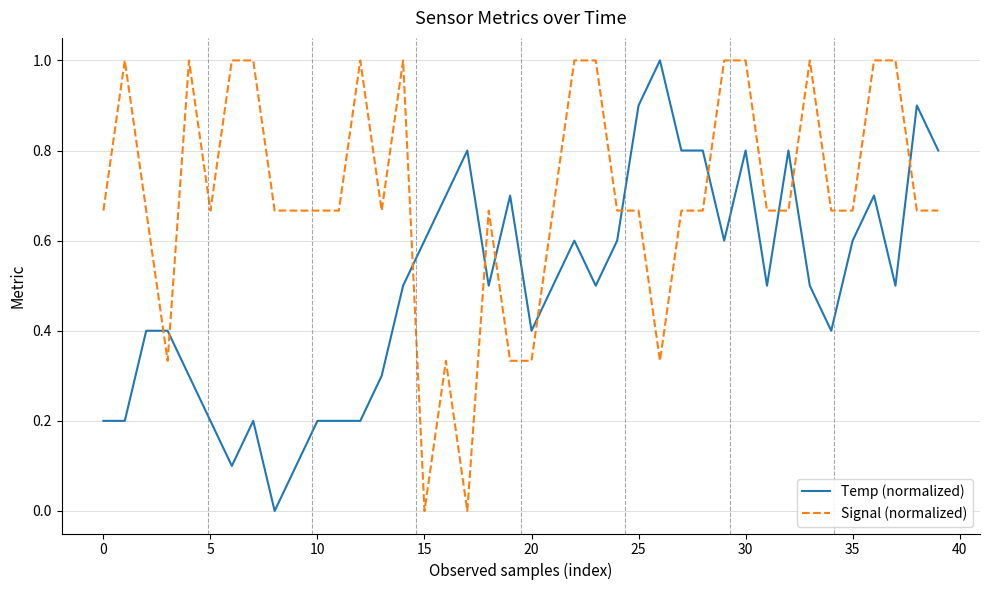

List the series in order of their overall mean, highest first.

Signal (normalized), Temp (normalized)